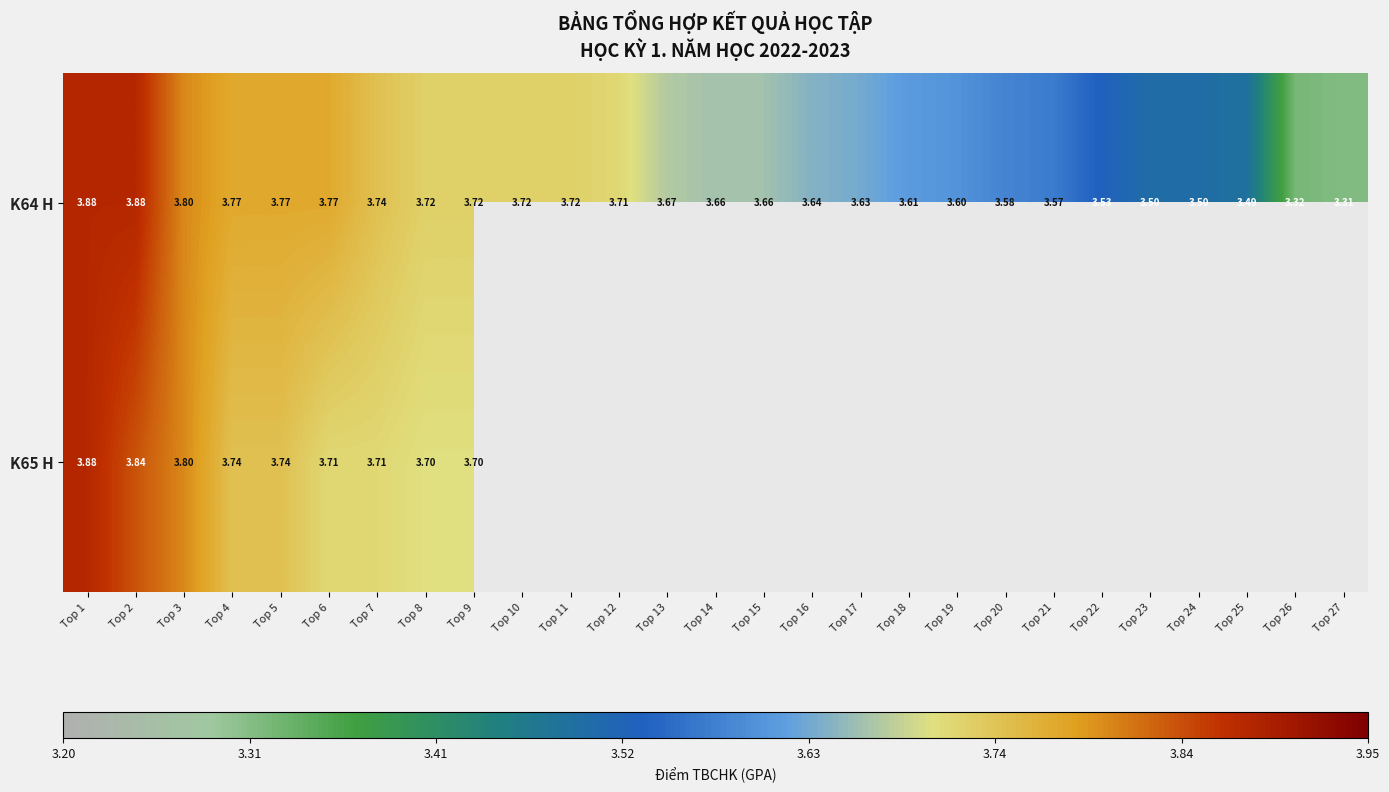

Read the K64 H value at Top 7.

3.7